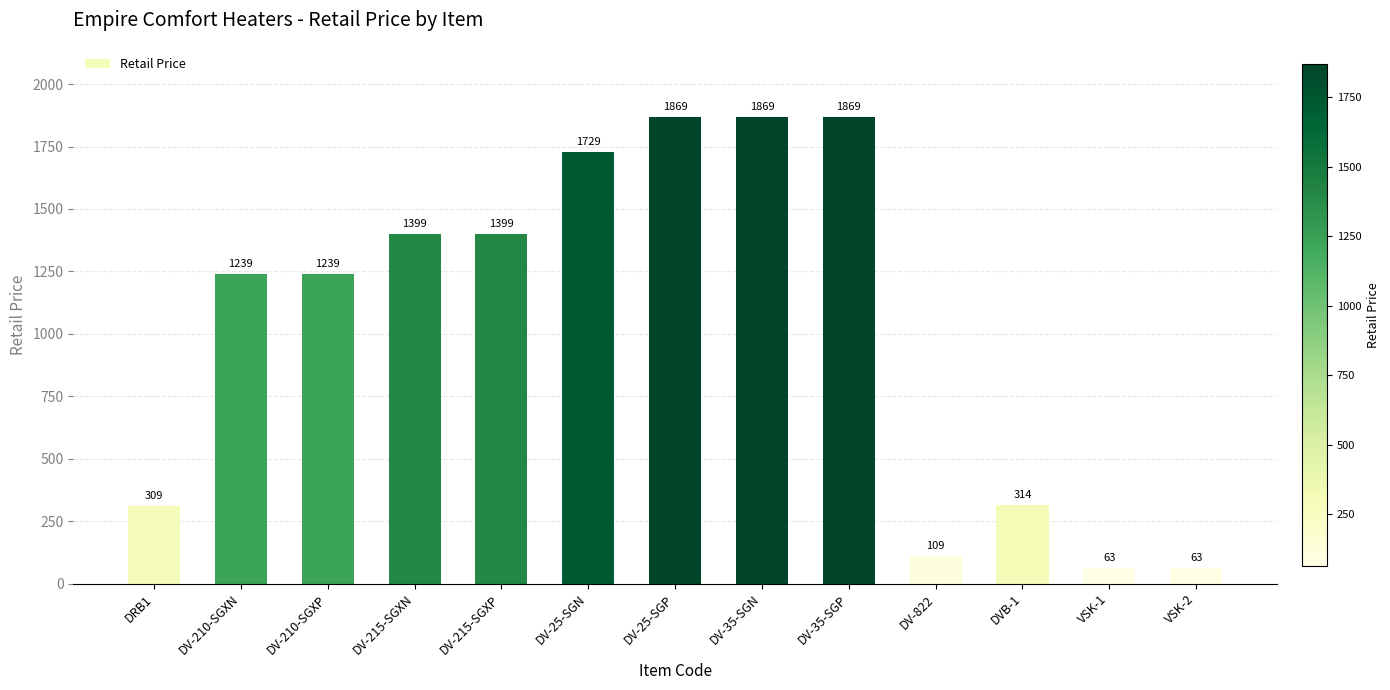

What is the label of the 1st bar from the right?

VSK-2